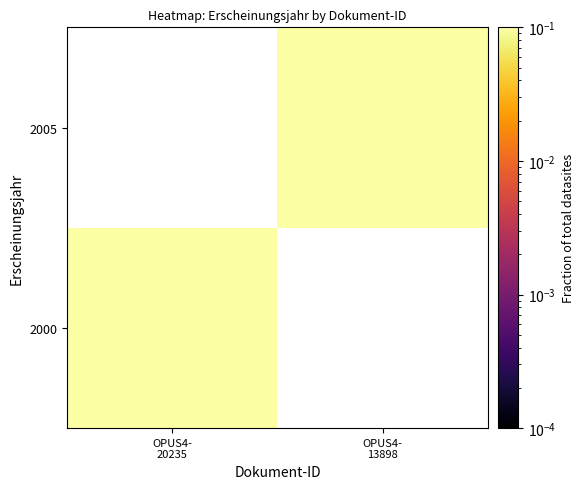

Between OPUS4-
20235 and OPUS4-
13898, which is larger?

OPUS4-
13898